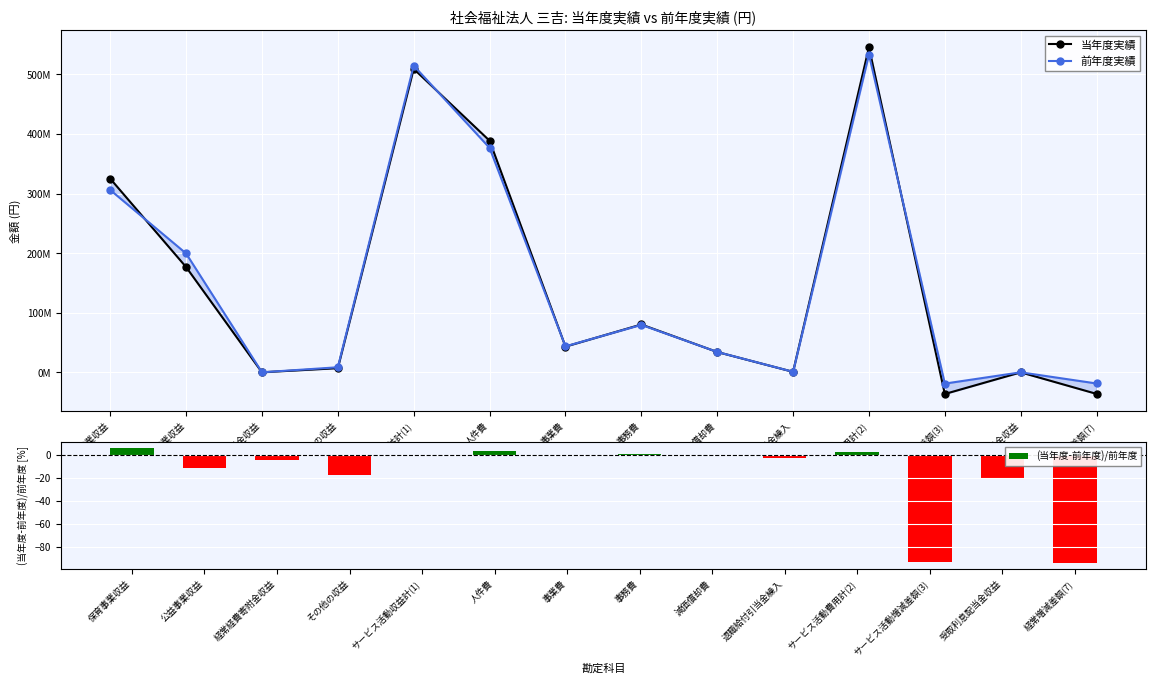

Between 事業費 and 人件費, which is larger?

人件費